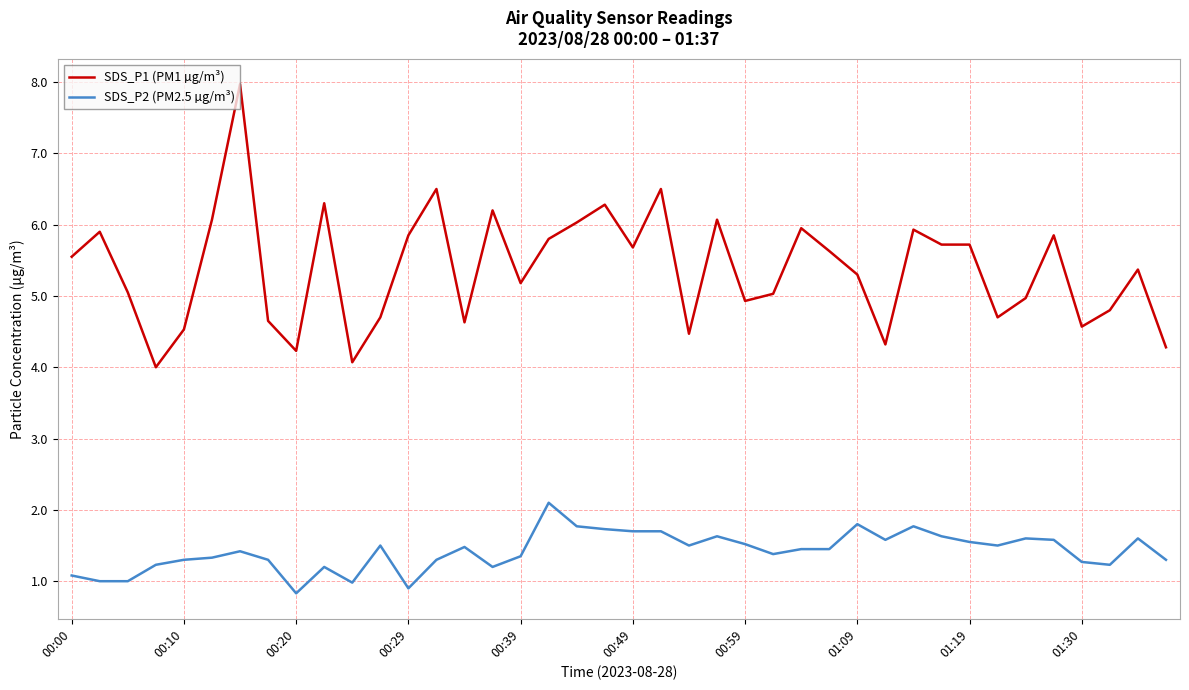

What is the highest value of the SDS_P2 (PM2.5 µg/m³) series?

2.1